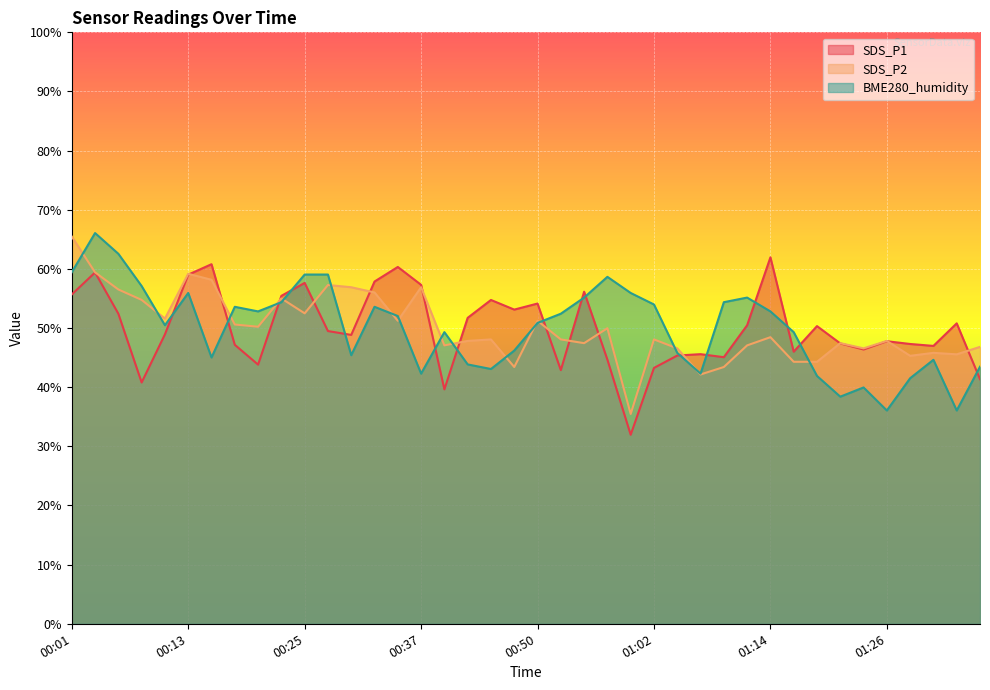

Reading left to right, list all the values displayed in this chart.

SDS_P1: 00:01=55.7	00:03=59.4	00:06=52.4	00:08=40.8	00:11=48.9	00:13=59.0	00:16=60.8	00:18=47.2	00:20=43.8	00:23=55.4	00:25=57.6	00:28=49.5	00:30=48.8	00:33=57.9	00:35=60.3	00:37=57.3	00:40=39.6	00:42=51.7	00:45=54.7	00:47=53.1	00:50=54.1	00:52=42.9	00:54=56.1	00:57=44.7	00:59=32.0	01:02=43.3	01:04=45.4	01:07=45.6	01:09=45.1	01:11=50.5	01:14=62.0	01:16=46.0	01:19=50.3	01:21=47.4	01:24=46.4	01:26=47.8	01:28=47.3	01:31=47.0	01:33=50.8	01:36=41.4
SDS_P2: 00:01=65.5	00:03=59.4	00:06=56.5	00:08=54.8	00:11=51.6	00:13=59.2	00:16=58.2	00:18=50.6	00:20=50.2	00:23=55.0	00:25=52.5	00:28=57.3	00:30=56.9	00:33=56.0	00:35=51.2	00:37=56.9	00:40=47.1	00:42=47.8	00:45=48.1	00:47=43.4	00:50=51.2	00:52=48.1	00:54=47.4	00:57=50.0	00:59=35.5	01:02=48.1	01:04=46.6	01:07=42.2	01:09=43.4	01:11=47.1	01:14=48.5	01:16=44.3	01:19=44.3	01:21=47.4	01:24=46.6	01:26=47.8	01:28=45.3	01:31=45.8	01:33=45.6	01:36=46.8
BME280_humidity: 00:01=59.4	00:03=66.1	00:06=62.6	00:08=57.1	00:11=50.5	00:13=55.9	00:16=45.0	00:18=53.6	00:20=52.8	00:23=54.4	00:25=59.0	00:28=59.0	00:30=45.4	00:33=53.6	00:35=52.0	00:37=42.3	00:40=49.3	00:42=43.9	00:45=43.1	00:47=46.2	00:50=50.9	00:52=52.4	00:54=55.2	00:57=58.7	00:59=55.9	01:02=54.0	01:04=45.8	01:07=42.3	01:09=54.4	01:11=55.2	01:14=52.8	01:16=49.3	01:19=41.9	01:21=38.4	01:24=40.0	01:26=36.1	01:28=41.5	01:31=44.6	01:33=36.1	01:36=43.5